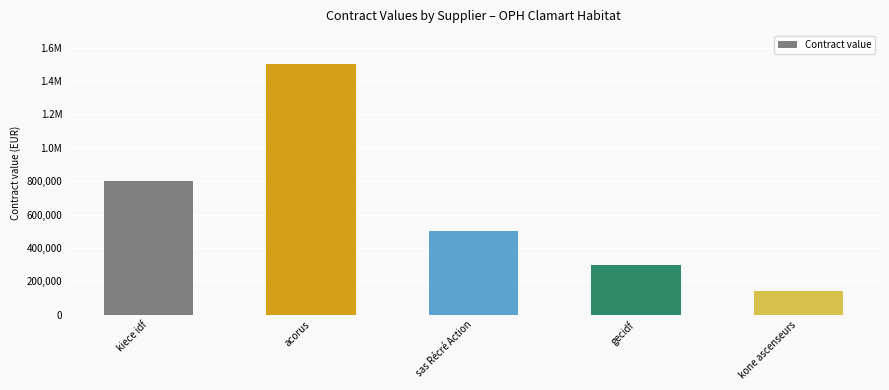

Rank the categories by value from lowest to highest.

kone ascenseurs, gecidf, sas Récré Action, kiece idf, acorus